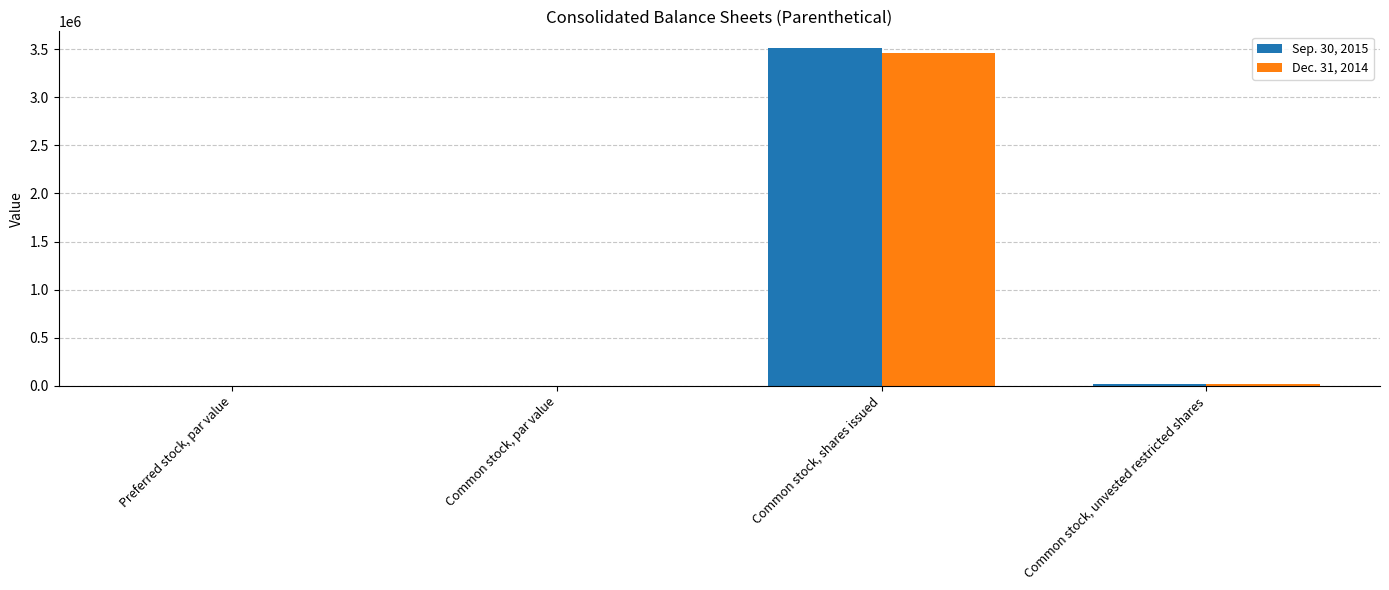

Is the value of Sep. 30, 2015 at Preferred stock, par value greater than the value of Dec. 31, 2014 at Common stock, shares issued?

No